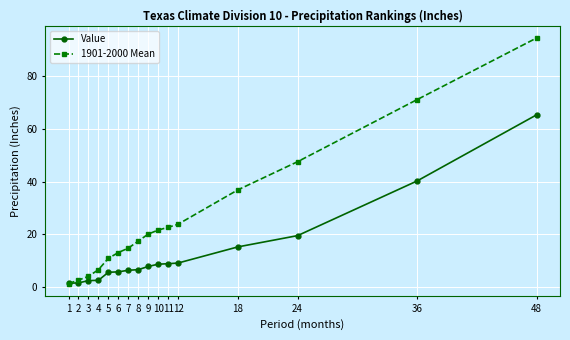

At 5, list the series in order from smallest to largest.

Value, 1901-2000 Mean